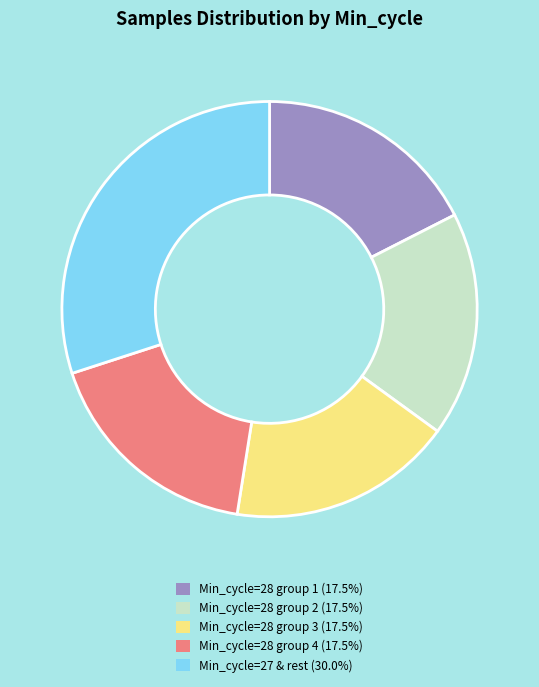

Is there a majority slice in this chart?

No